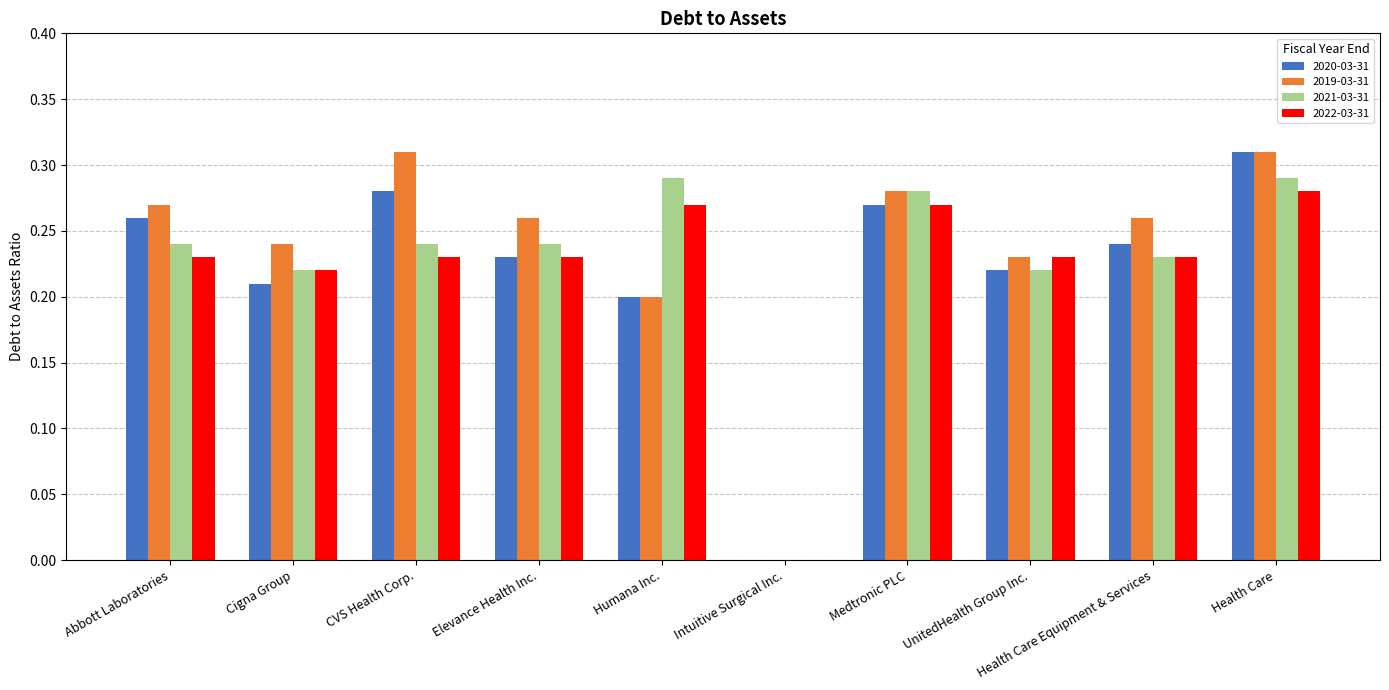

What is the sum of all 2019-03-31 values?

2.4